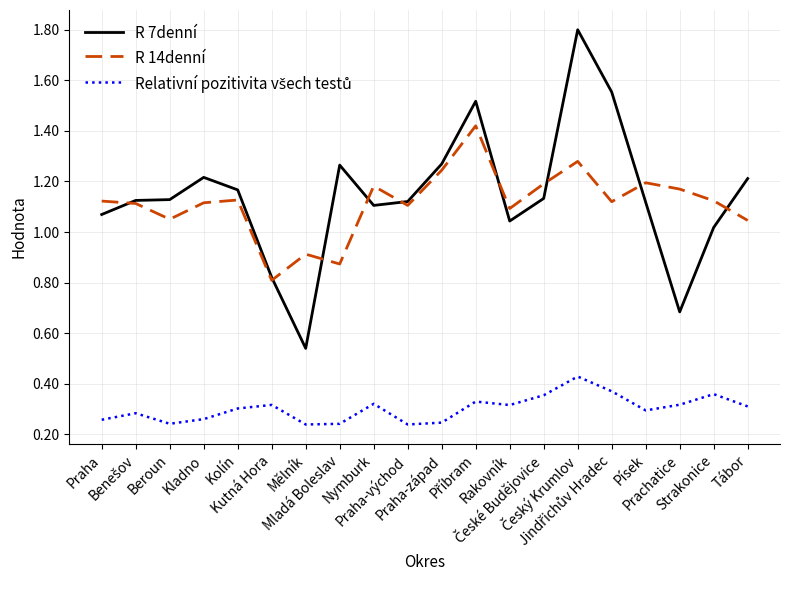

Which series has the largest range (max minus min)?

R 7denní